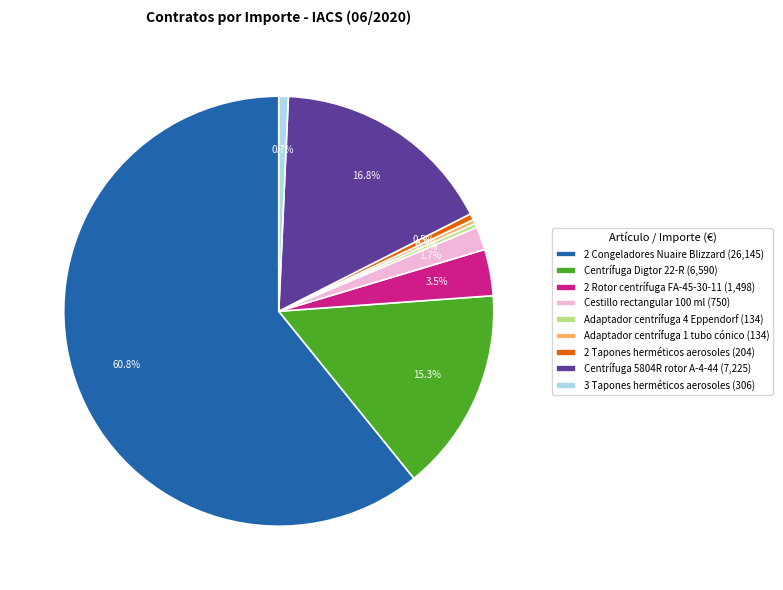

Does any single category account for the majority?

Yes